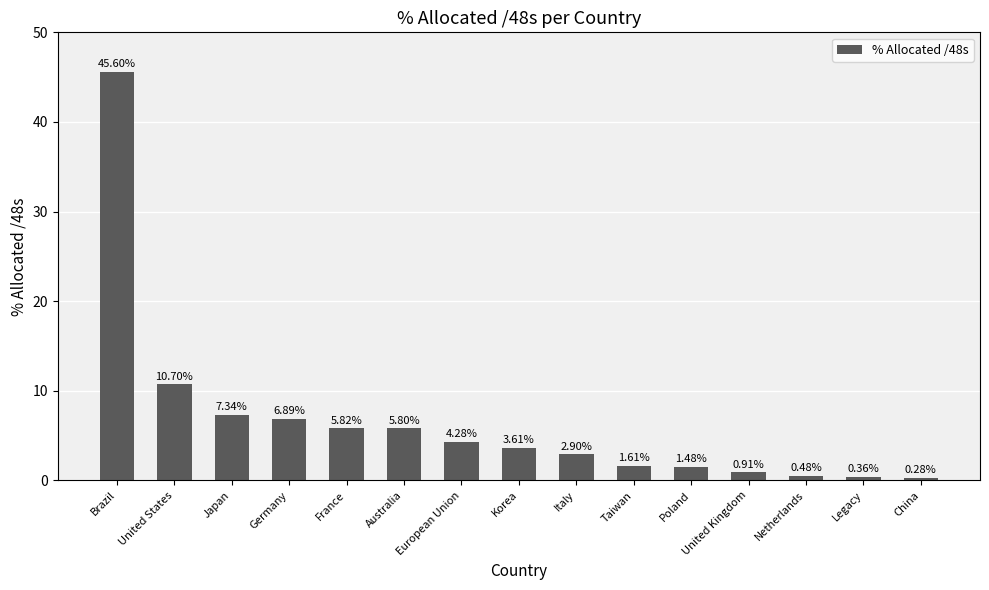

What is the label of the 4th bar from the right?

United Kingdom